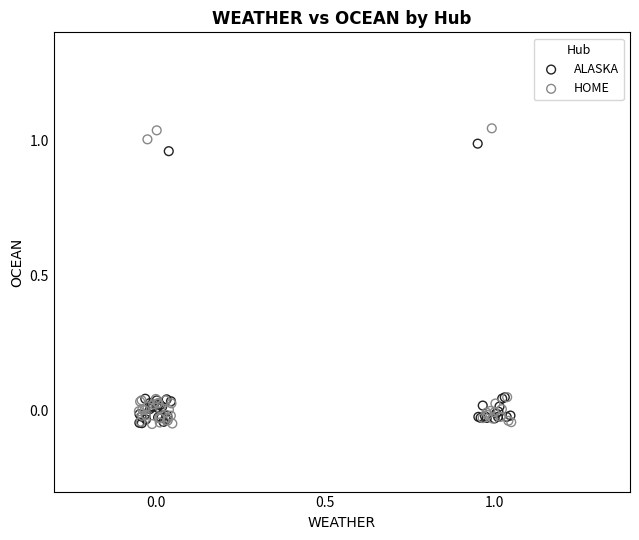

Which series contains the highest Y value?

HOME